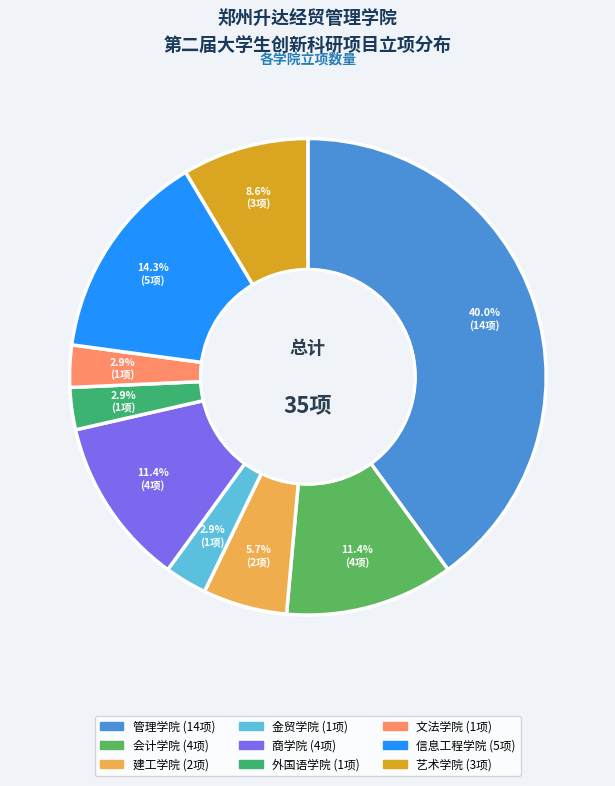

True or false: 外国语学院 accounts for 3% of the total.

True